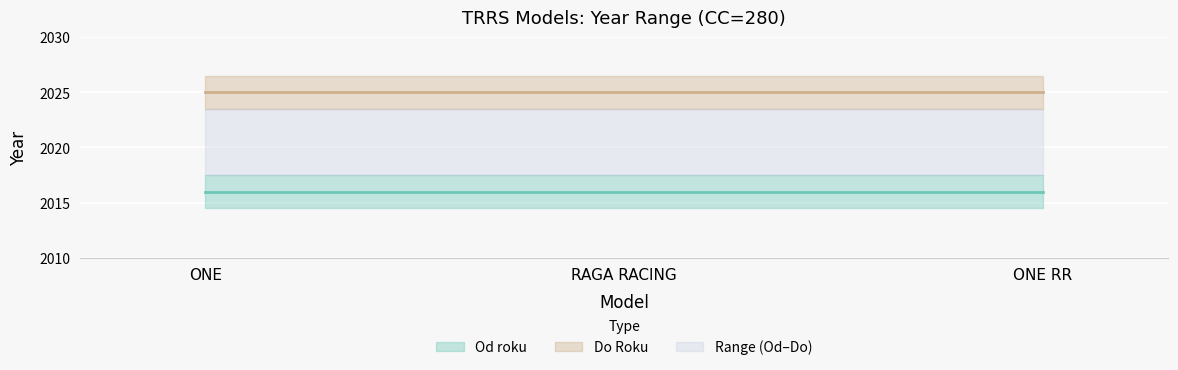

At which label is Od roku closest to 2016?

ONE